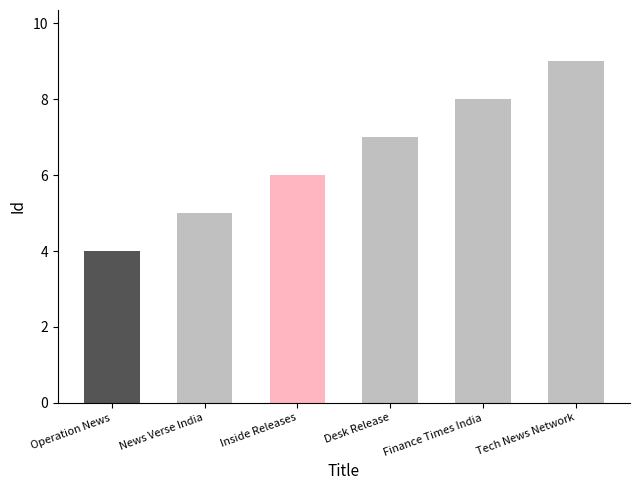

List the labels in order of value, smallest first.

Operation News, News Verse India, Inside Releases, Desk Release, Finance Times India, Tech News Network